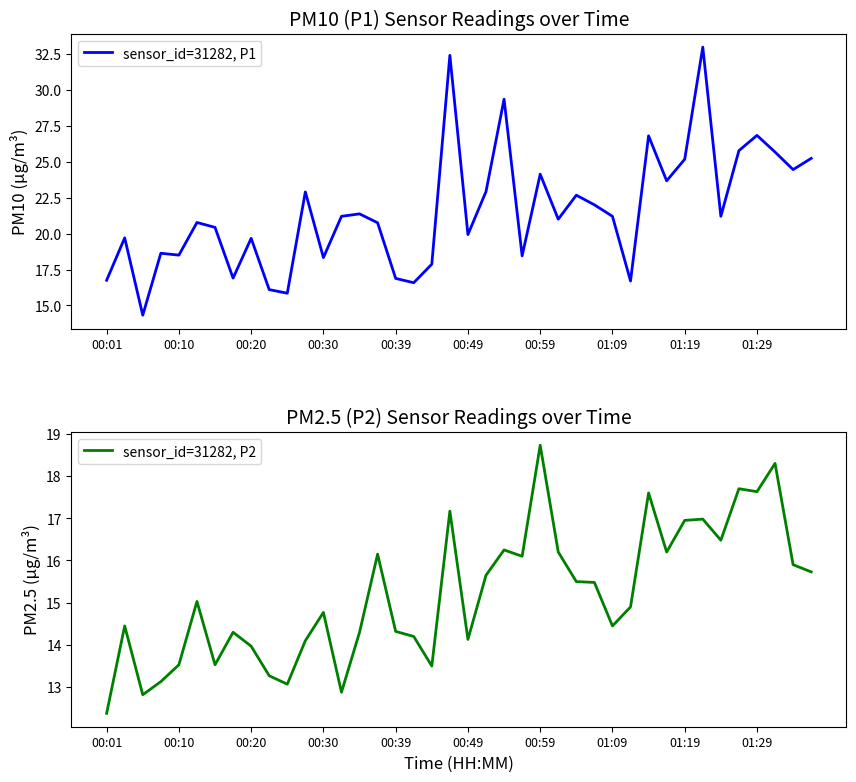

How many data points in sensor_id=31282, P2 are less than 15?

20